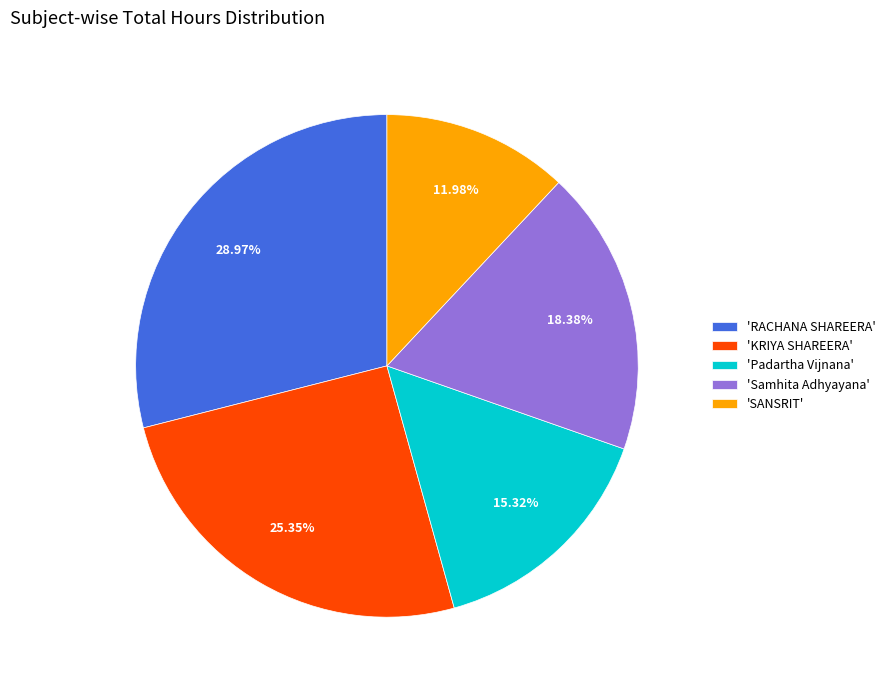

Is there any slice that represents more than half of the pie?

No